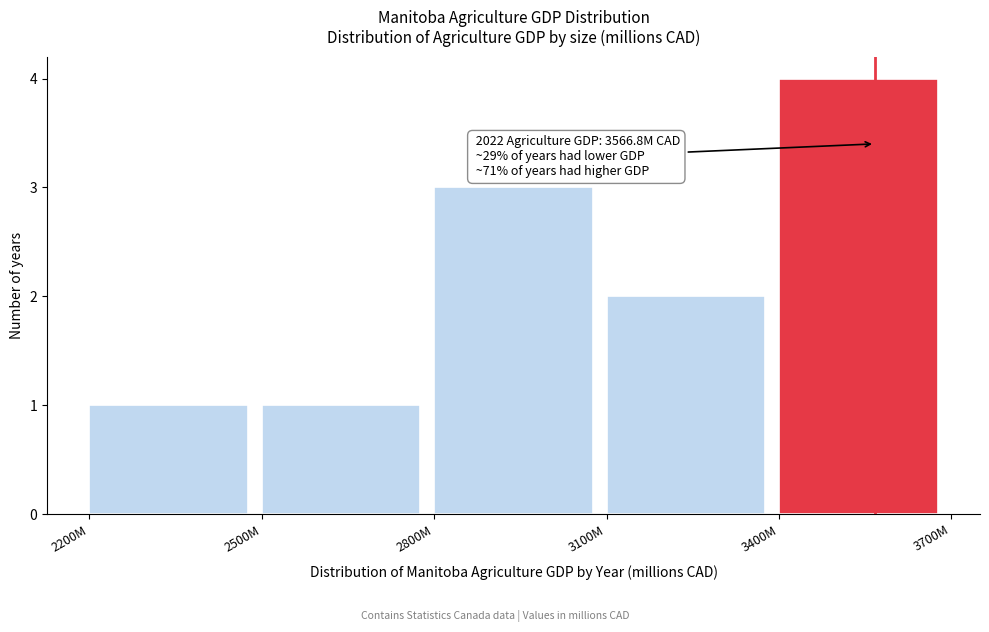

Reading left to right, list all the values displayed in this chart.

2200M=1	2500M=1	2800M=3	3100M=2	3400M=4